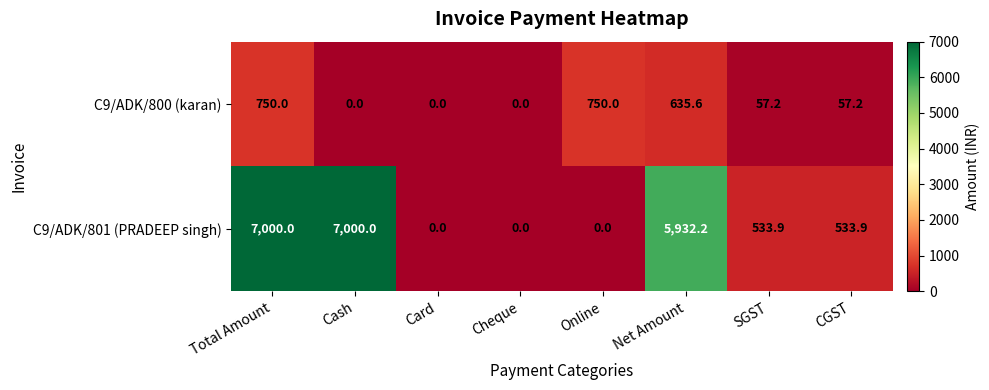

Reading left to right, list all the values displayed in this chart.

C9/ADK/800 (karan): Total Amount=750.0	Cash=0.0	Card=0.0	Cheque=0.0	Online=750.0	Net Amount=635.6	SGST=57.2	CGST=57.2
C9/ADK/801 (PRADEEP singh): Total Amount=7000.0	Cash=7000.0	Card=0.0	Cheque=0.0	Online=0.0	Net Amount=5932.2	SGST=533.9	CGST=533.9